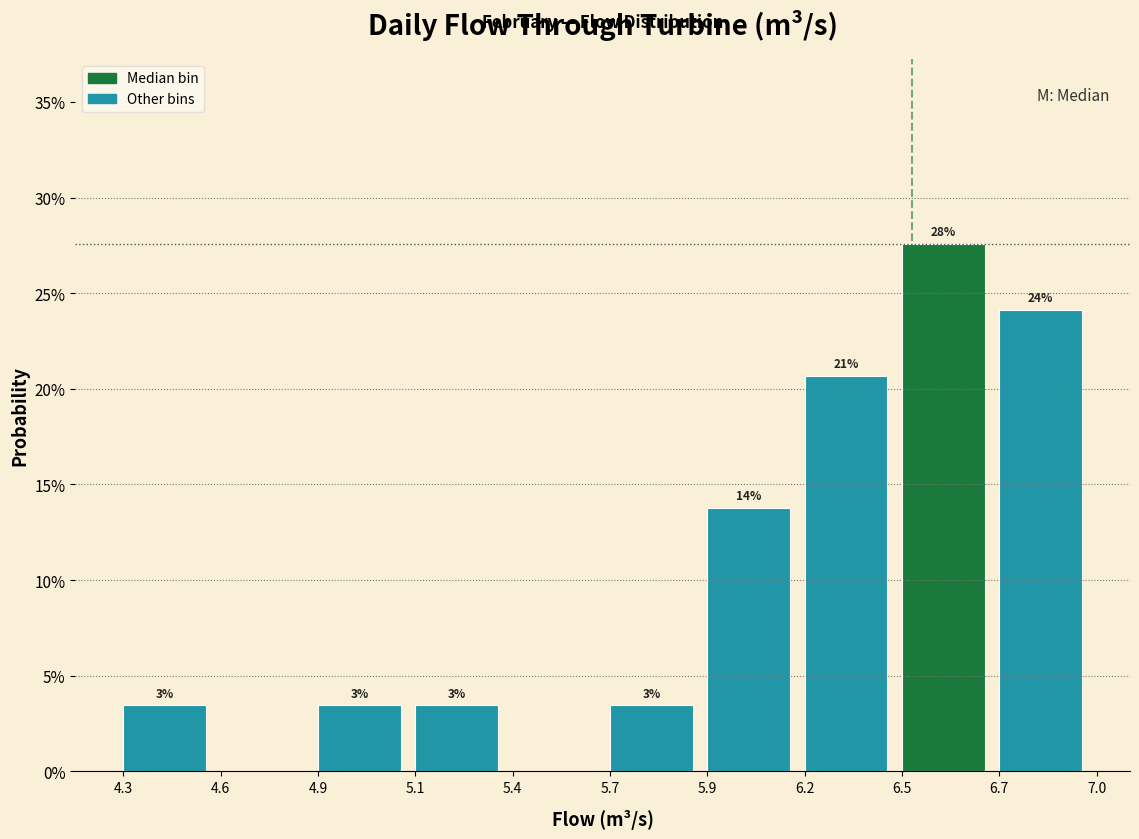

Are the bars horizontal?

No